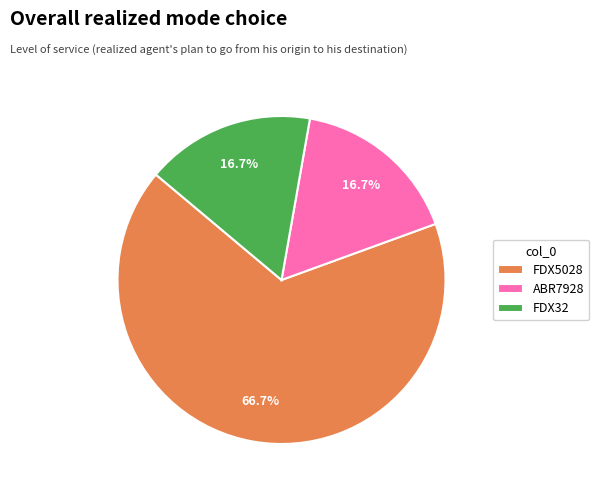

Which slice is the largest?

FDX5028